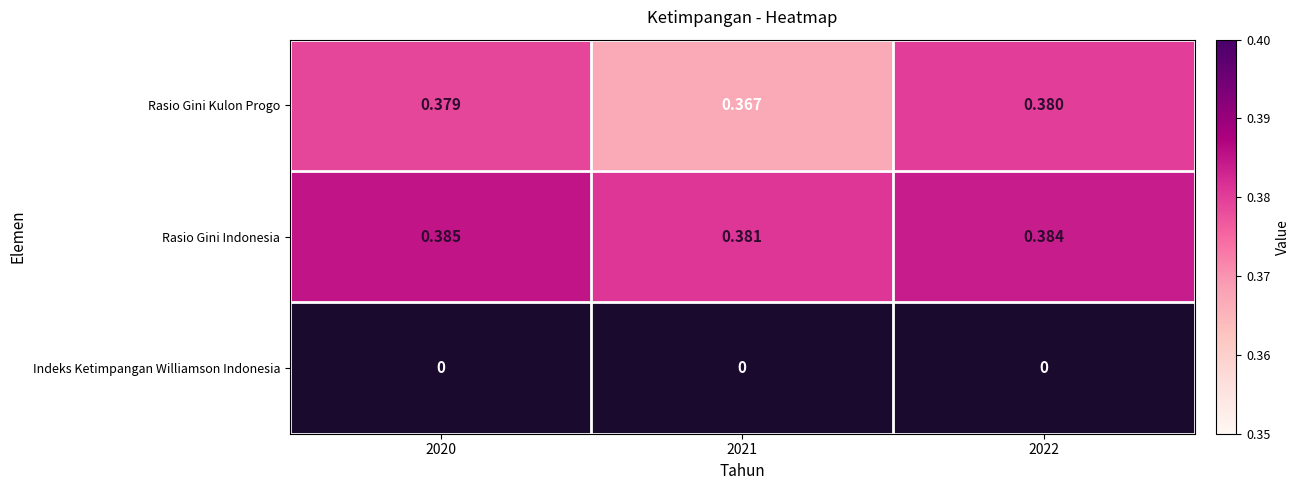

What is the total value across all series at 2020?

0.8